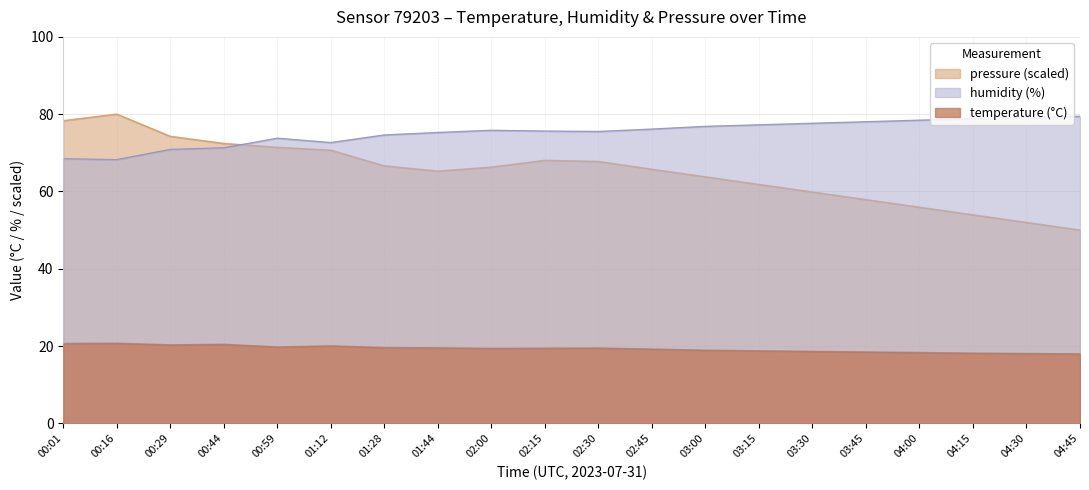

Which has a higher value, 03:45 or 02:15?

02:15